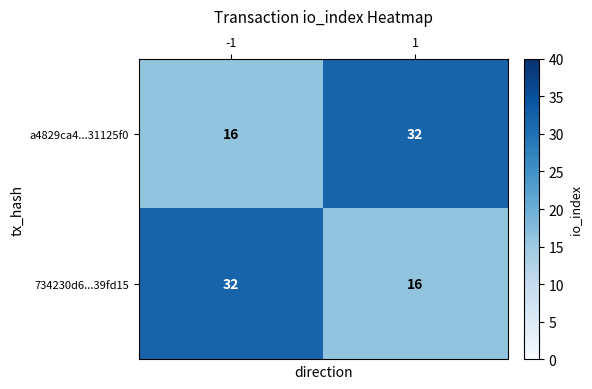

What is the spread (max minus min) of values at 1?

16